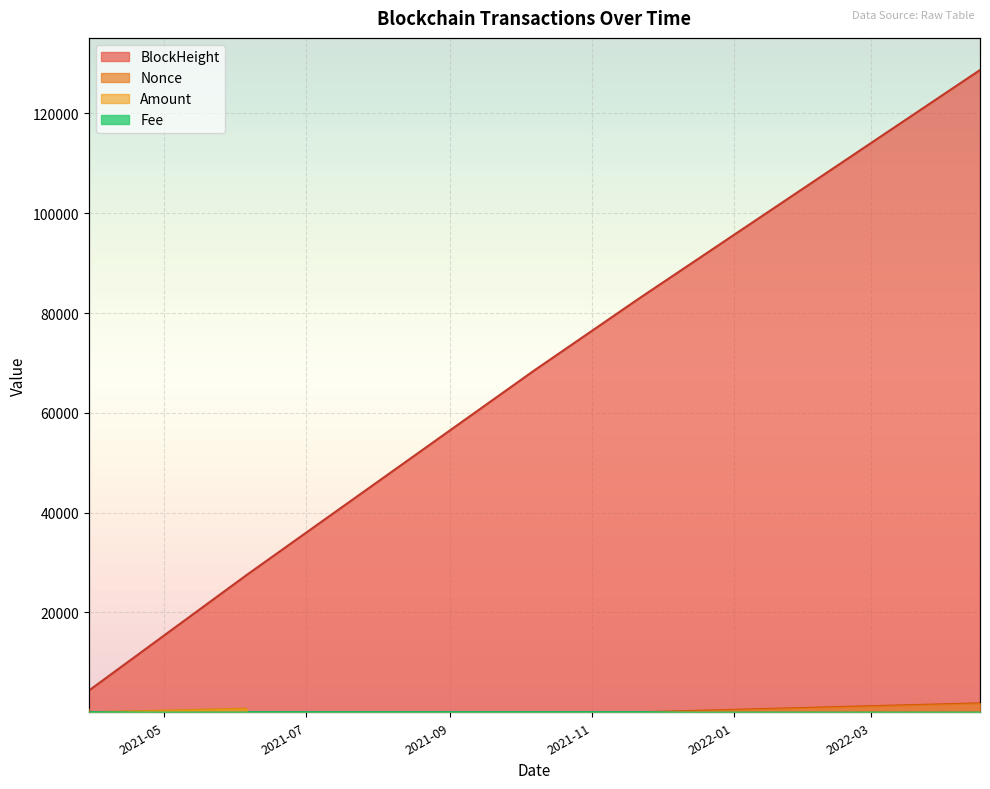

Does the chart display data point markers on the line(s)?

No